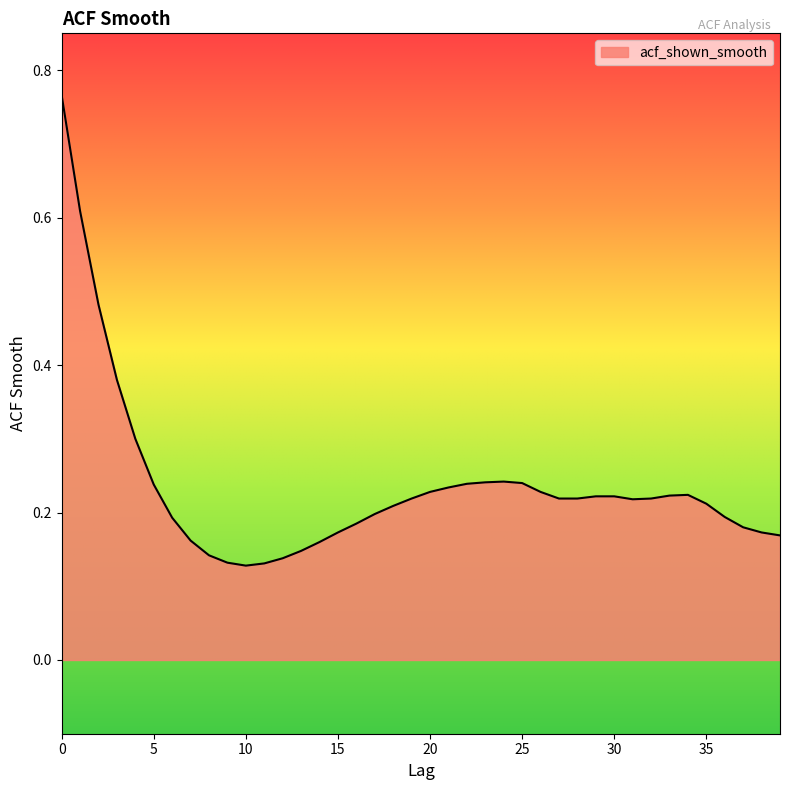

What is the difference between the maximum and minimum values?

0.6